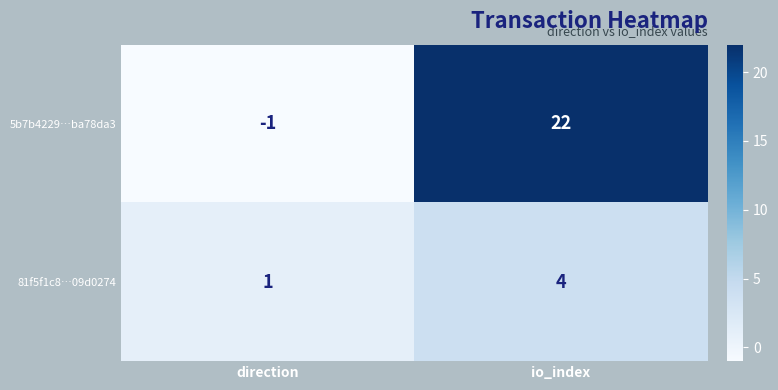

At which label is 81f5f1c8…09d0274 closest to 2?

direction